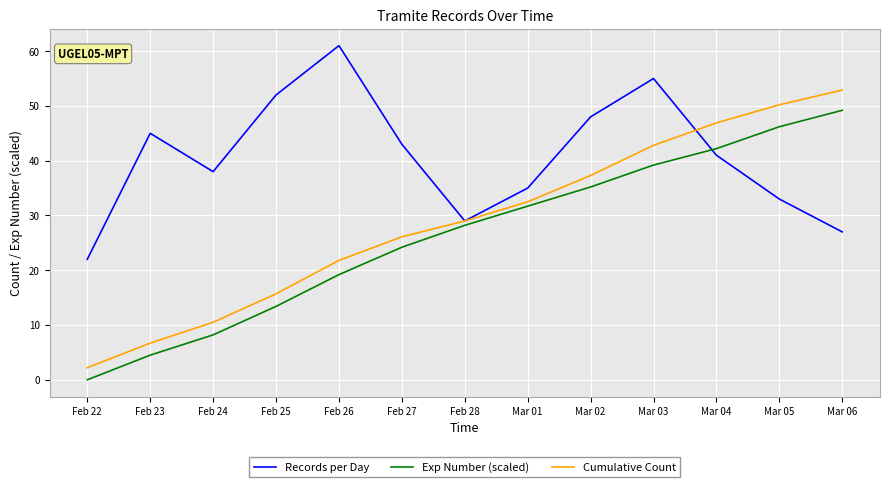

Rank the series at Mar 06 from highest to lowest value.

Cumulative Count, Exp Number (scaled), Records per Day